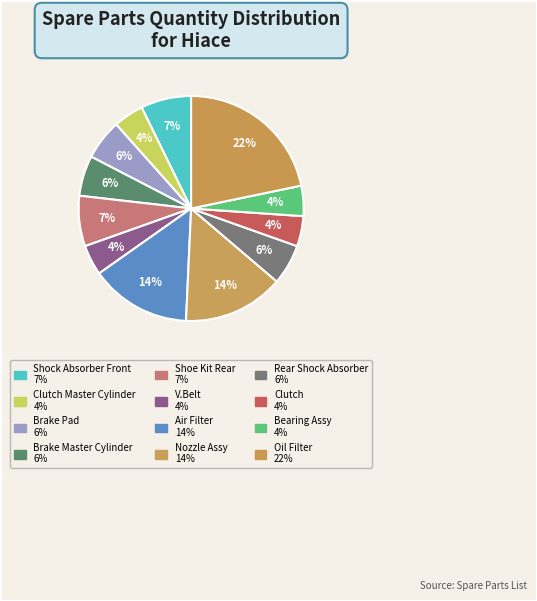

How many slices are in this pie chart?

12